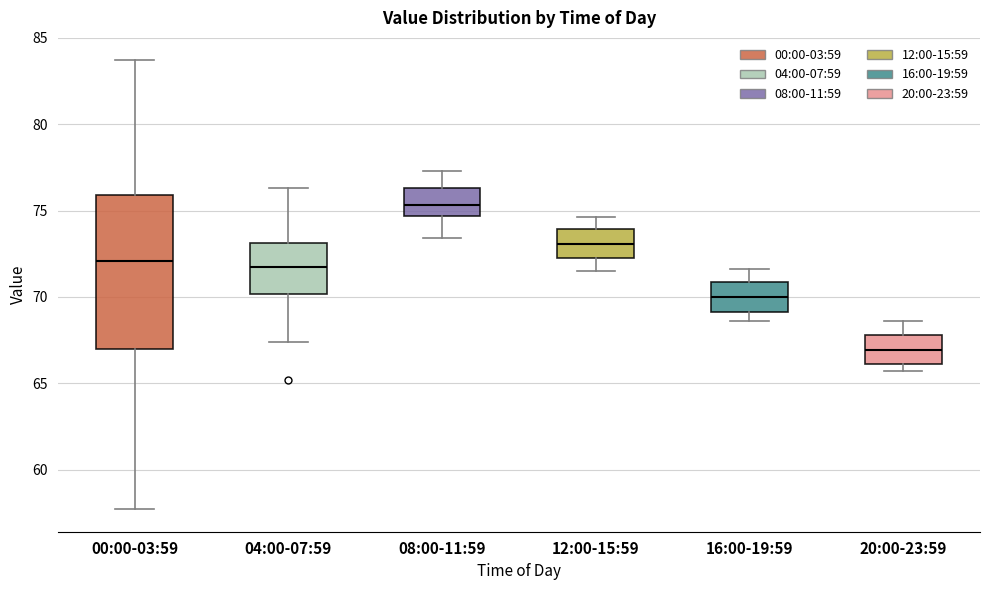

Which box's median line is the lowest?

20:00-23:59